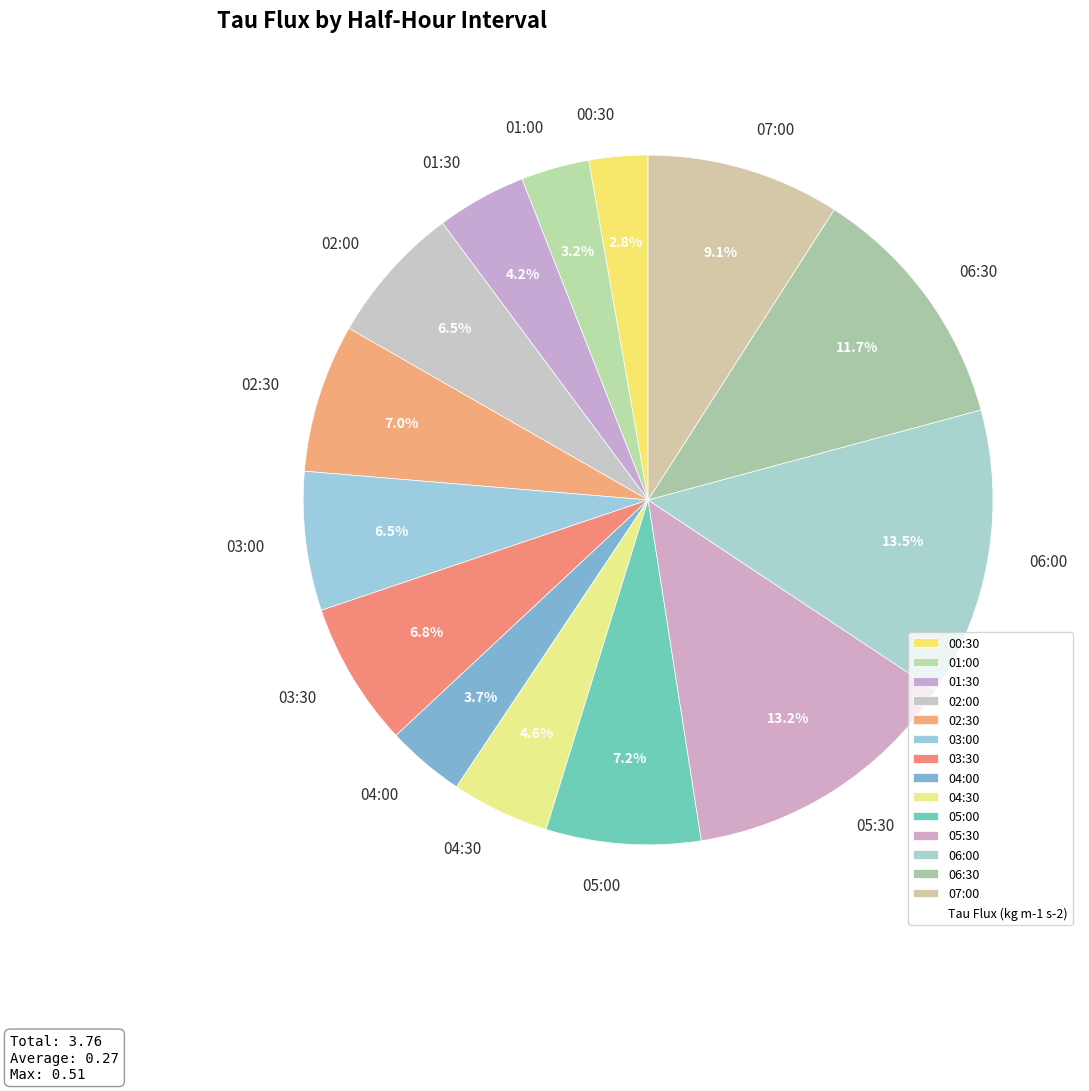

Combined, what portion of the pie is 04:00 and 01:00?

6.9%